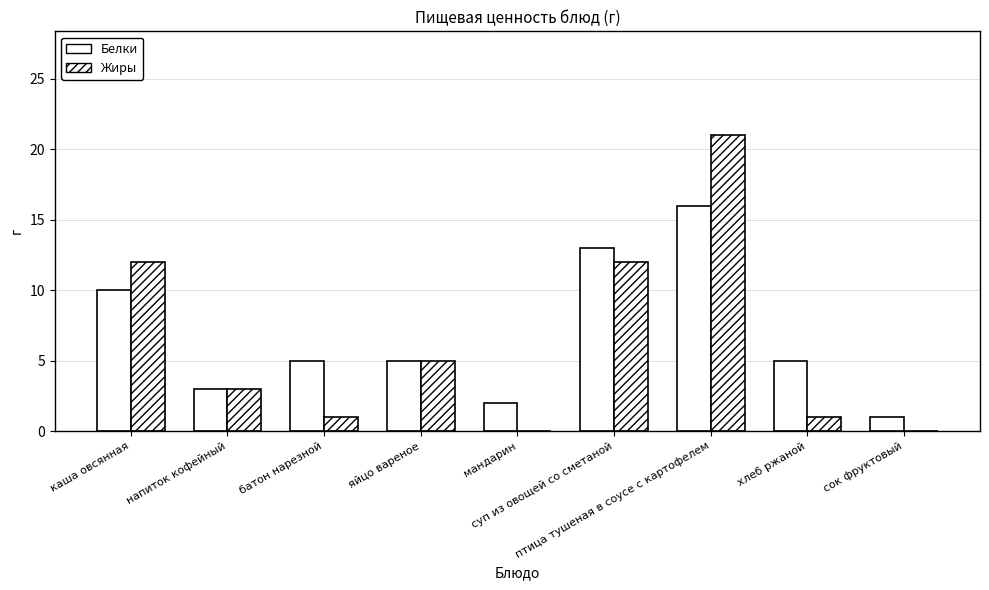

Does the chart contain stacked bars?

No